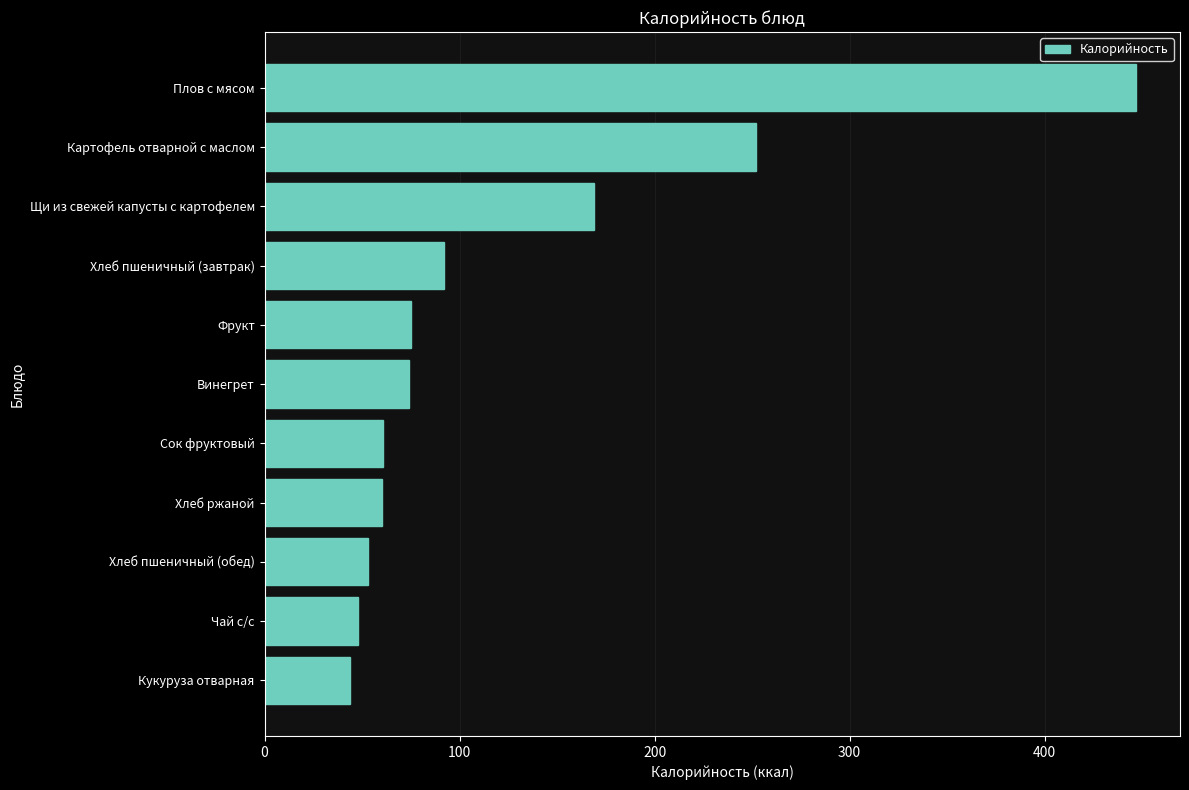

Are the bars horizontal?

Yes